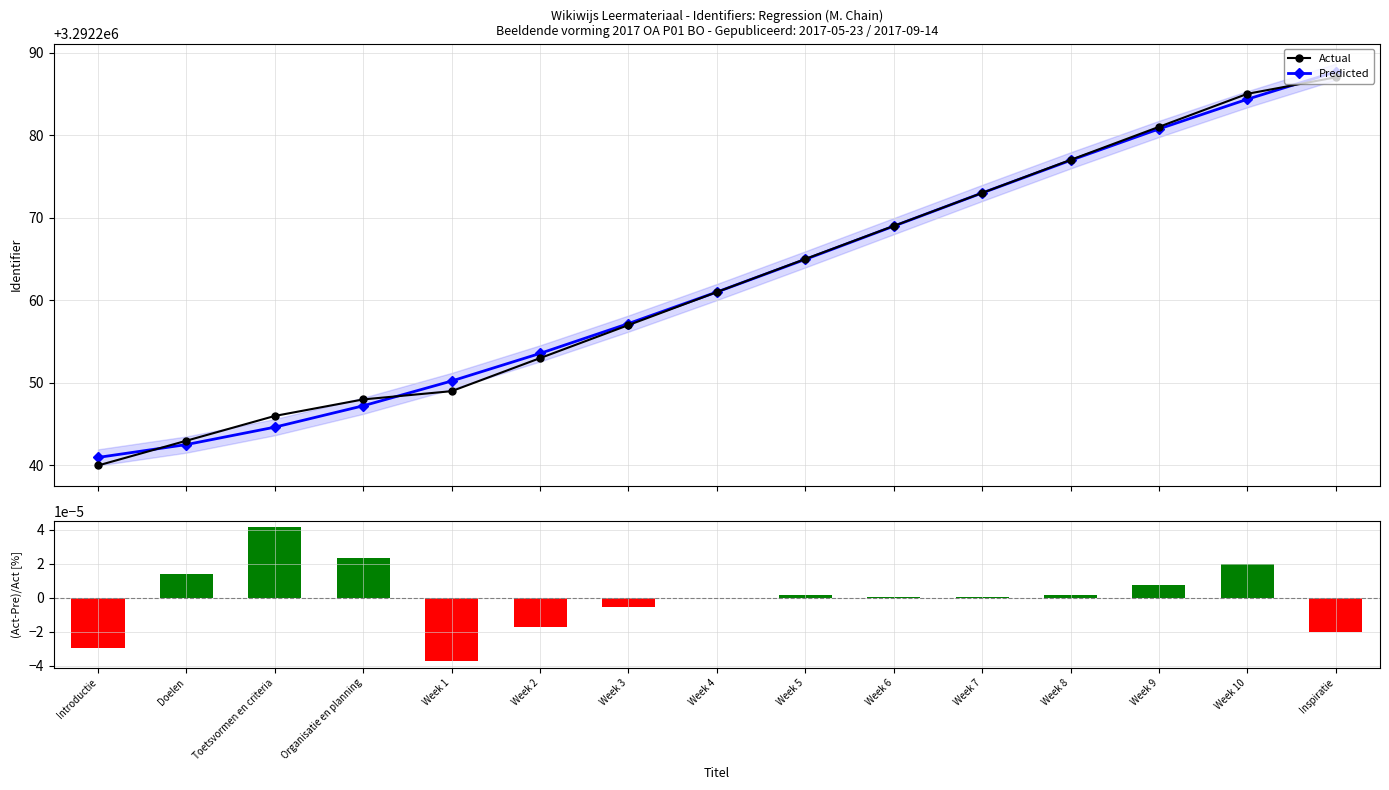

How many groups of bars are there?

15